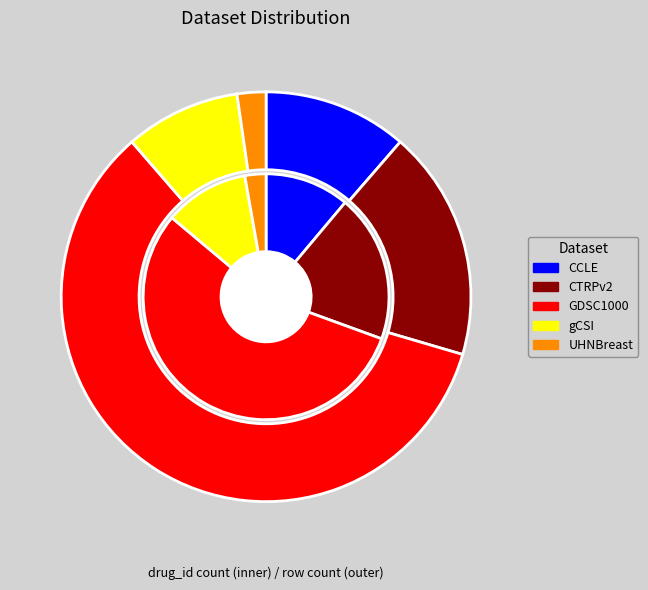

What percentage is the UHNBreast slice, to the nearest percent?

3%